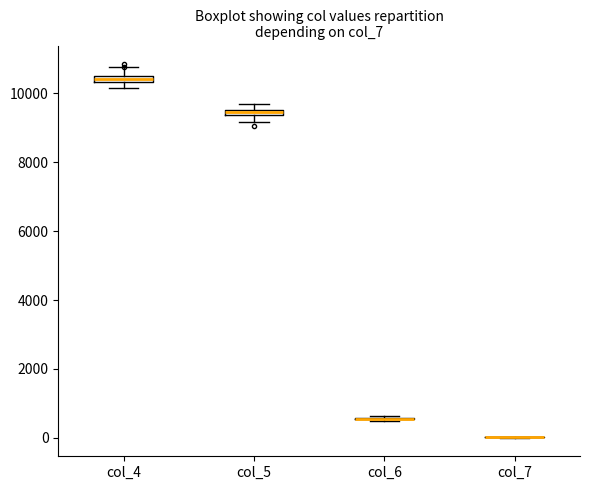

Where is the upper edge of the box for col_5 on the y-axis? The values are not printed on the chart, so give them approximately, as read against the axis.

9600